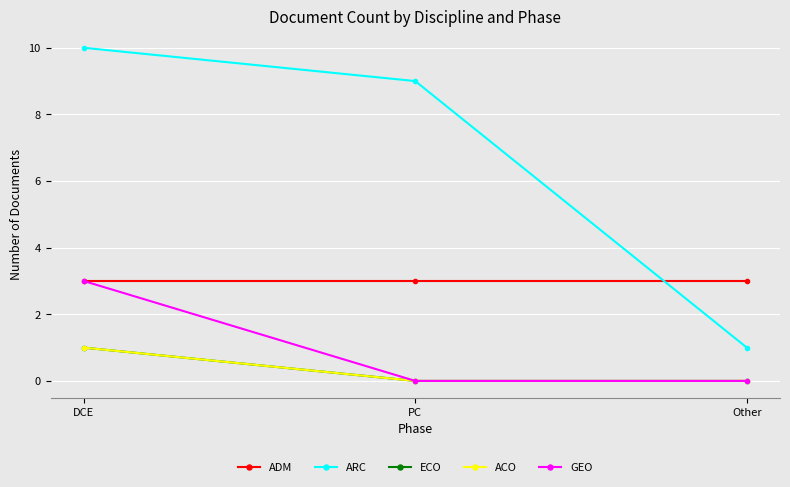

What is the value of the ADM point at the 1st from the left?

3